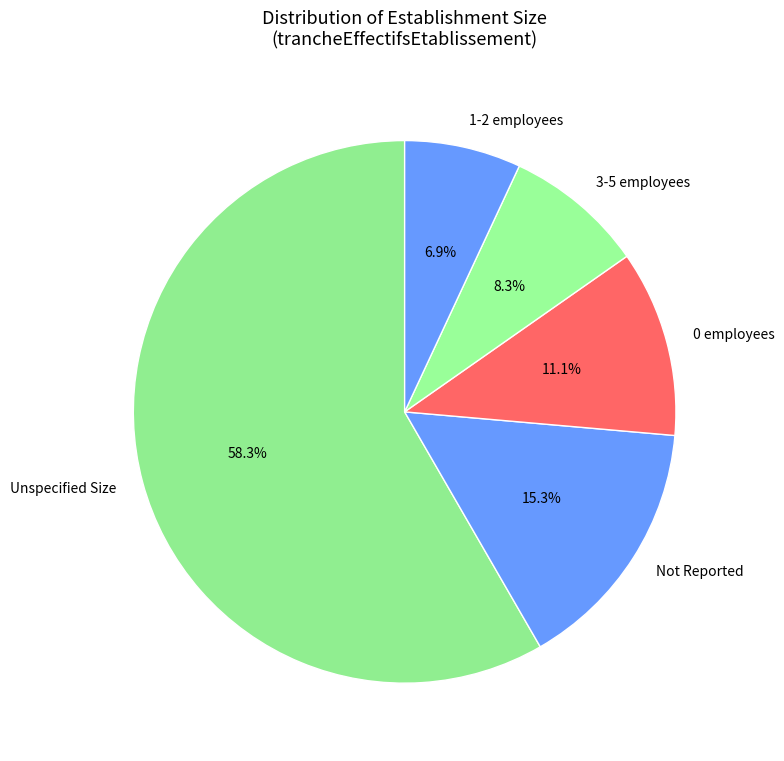

How many segments does this pie chart have?

5